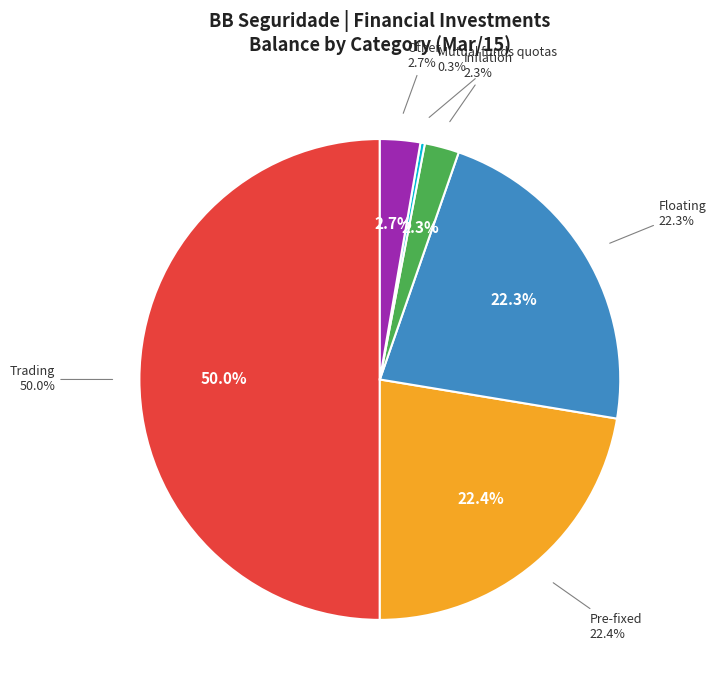

Rank the categories by value from highest to lowest.

Trading, Pre-fixed, Floating, Other, Inflation, Mutual funds quotas